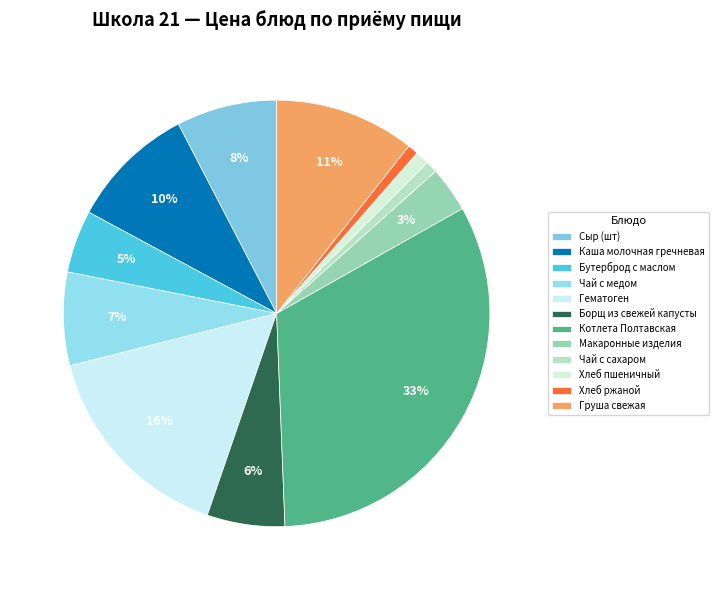

How many slices are in this pie chart?

12